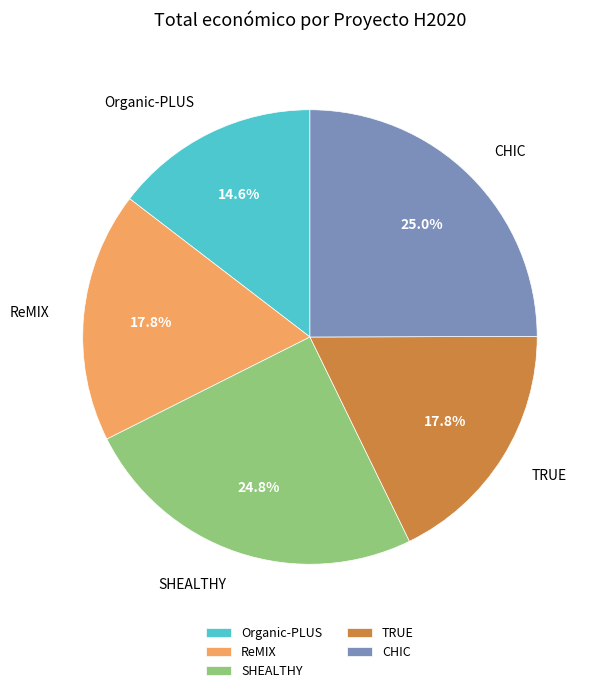

What is the total percentage of ReMIX and CHIC?

42.8%